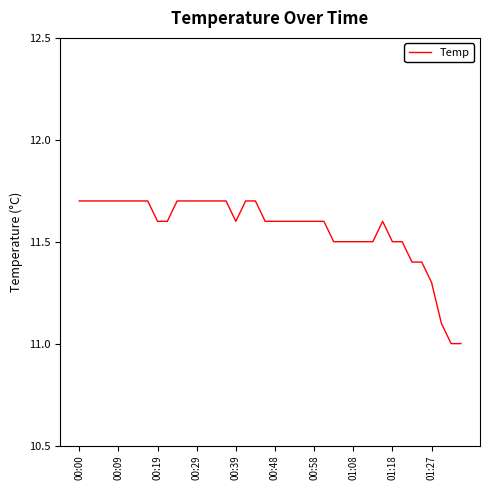

What is the greatest value displayed?

11.7